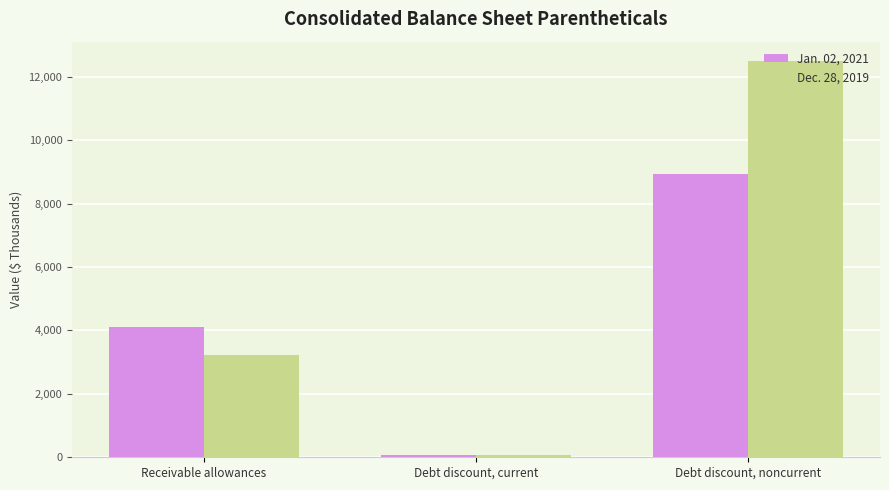

How many Dec. 28, 2019 values are between 74 and 12481?

3